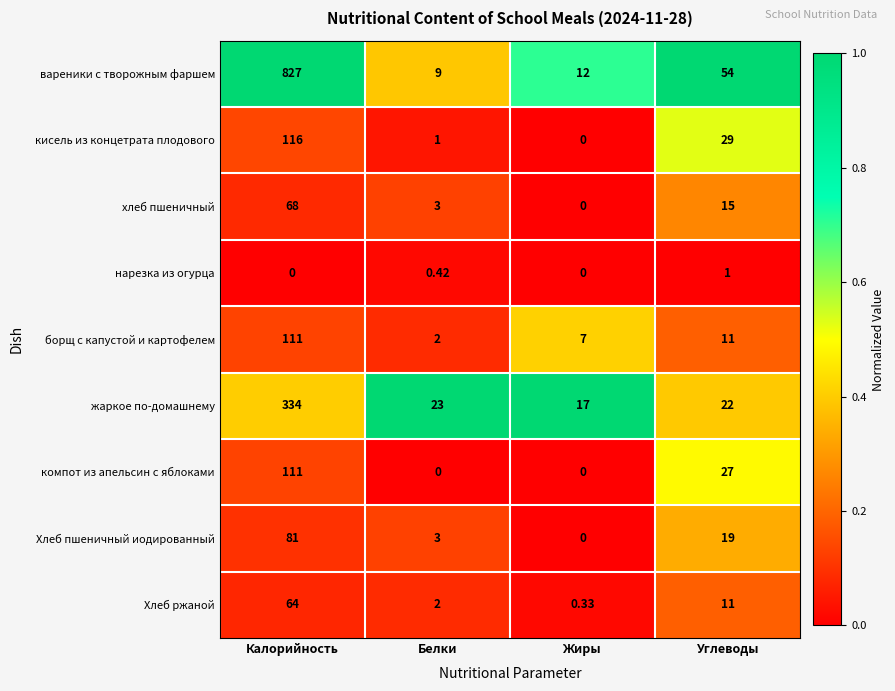

List the labels in order of хлеб пшеничный value, smallest first.

Жиры, Белки, Углеводы, Калорийность